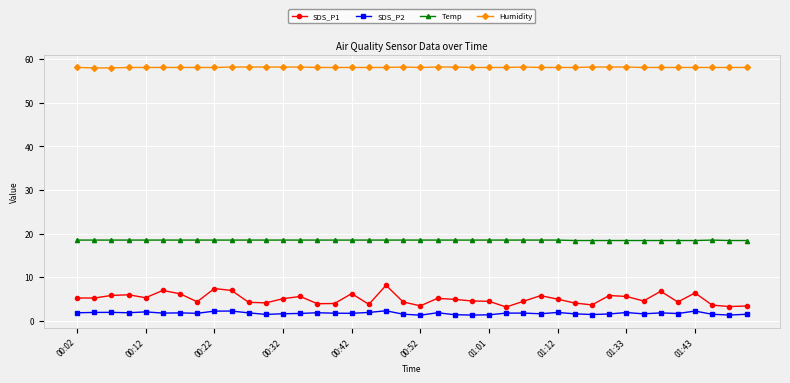

Rank the series by their maximum value, from highest to lowest.

Humidity, Temp, SDS_P1, SDS_P2